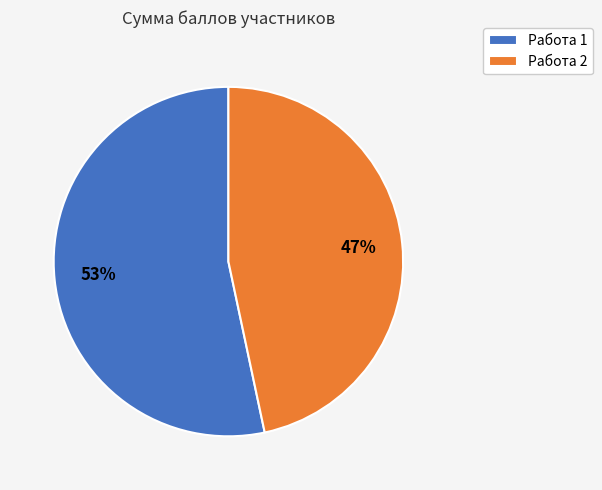

What is the largest slice in the pie chart?

Работа 1